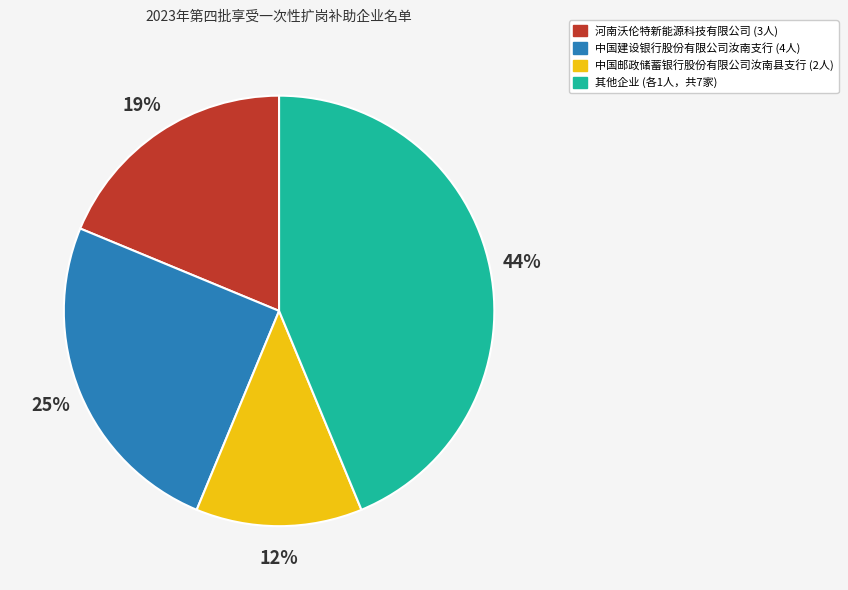

How many slices are in this pie chart?

4